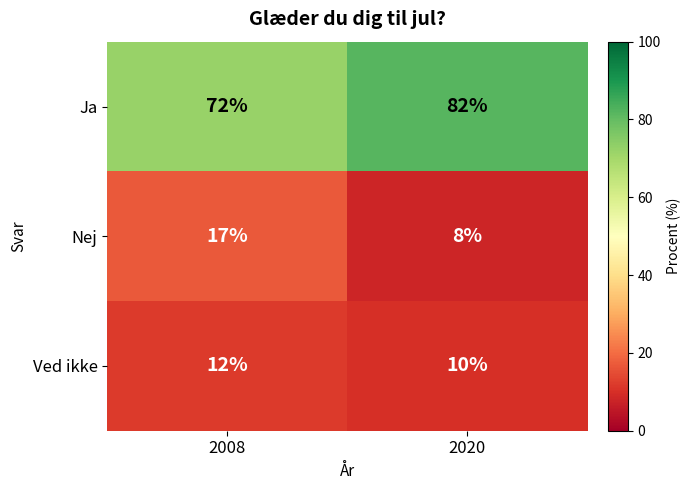

At how many categories does at least one series exceed 51?

2